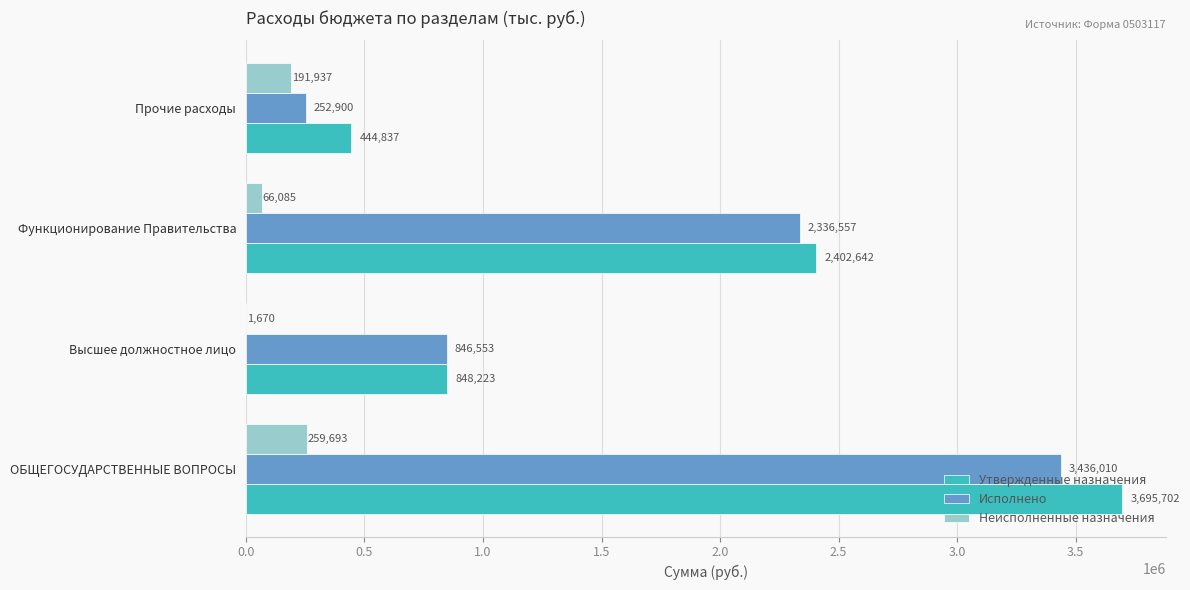

At which label does Неисполненные назначения reach its peak?

ОБЩЕГОСУДАРСТВЕННЫЕ ВОПРОСЫ